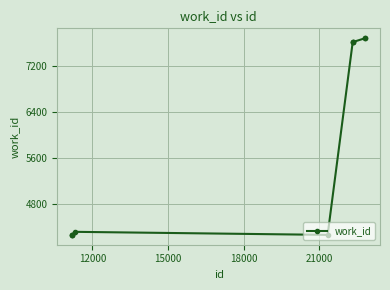

Does the chart display data point markers on the line(s)?

Yes